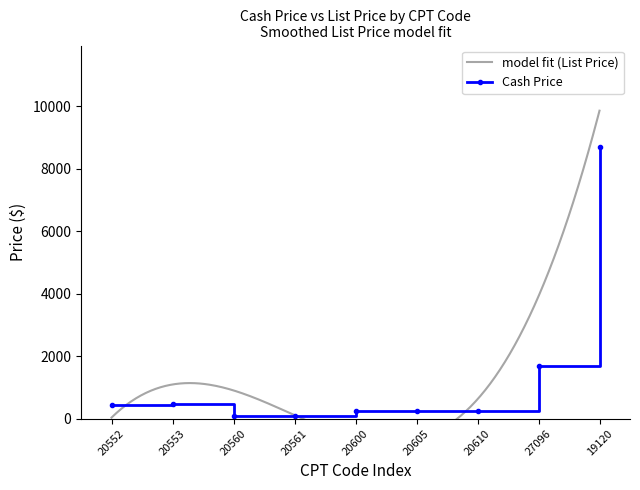

Reading right to left, list all the values displayed in this chart.

19120=8686.7	27096=1680.8	20610=256.8	20605=254.4	20600=252.0	20561=72.0	20560=72.0	20553=474.4	20552=449.6